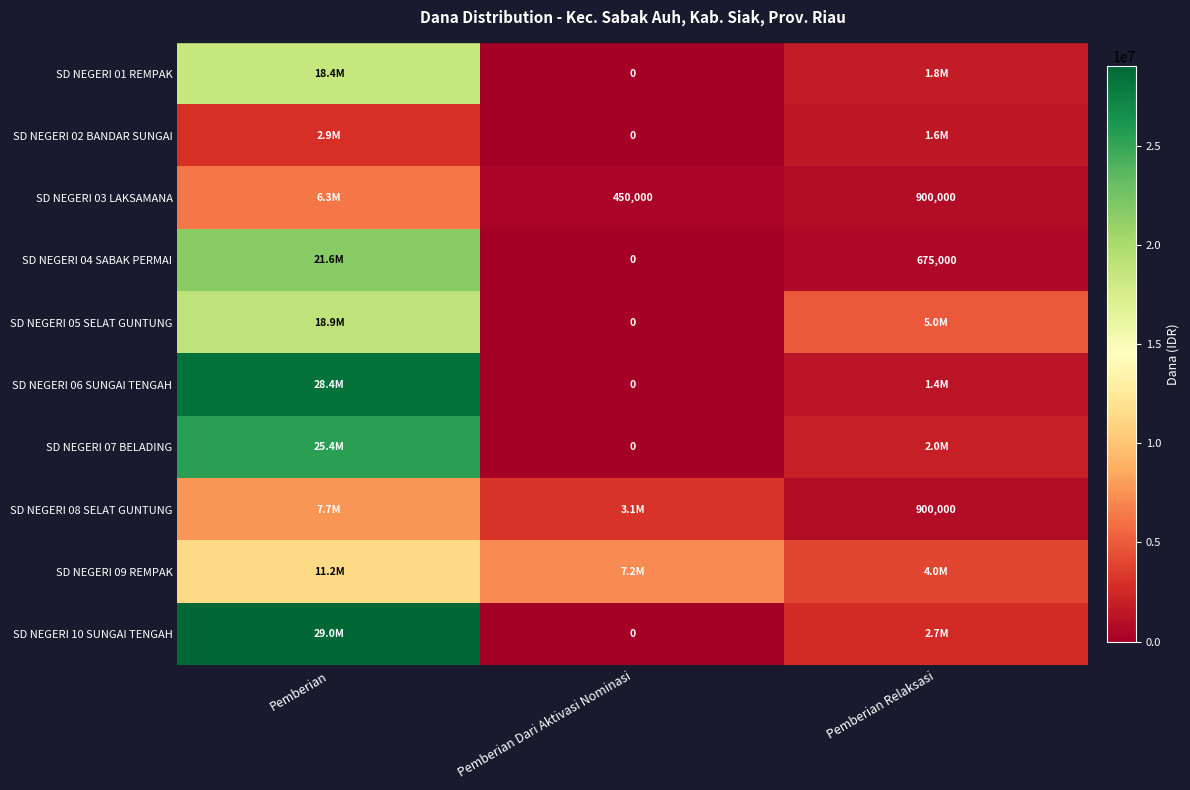

Is it true that SD NEGERI 01 REMPAK equals 18450000 at Pemberian?

True